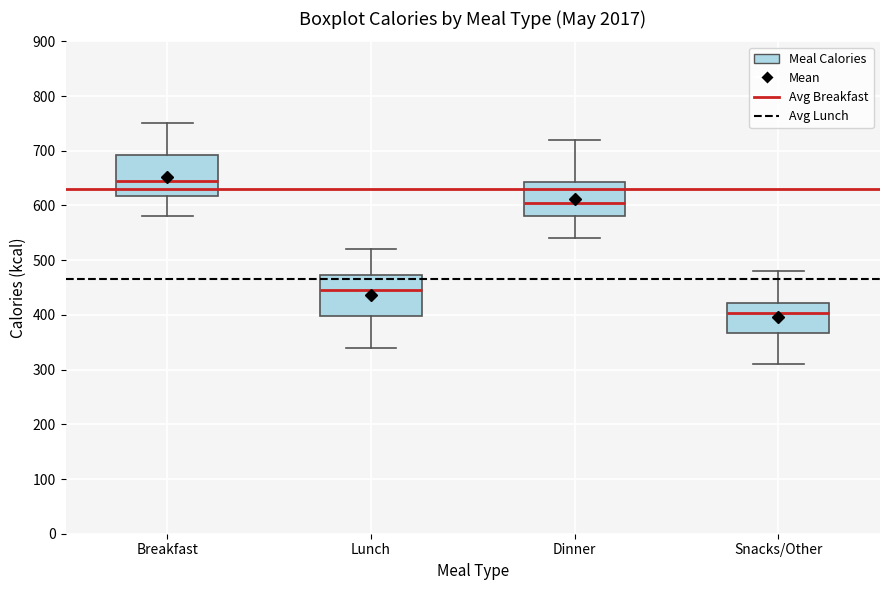

Reading left to right, read every box against the y-axis: the position of its median line, the range the box covers, and the ends of its whiskers. The values are not printed on the chart, so give them approximately, as read against the axis.

Breakfast: median 650, box 620 to 690, whiskers 580 to 750
Lunch: median 450, box 400 to 470, whiskers 340 to 520
Dinner: median 610, box 580 to 640, whiskers 540 to 720
Snacks/Other: median 400, box 370 to 420, whiskers 310 to 480